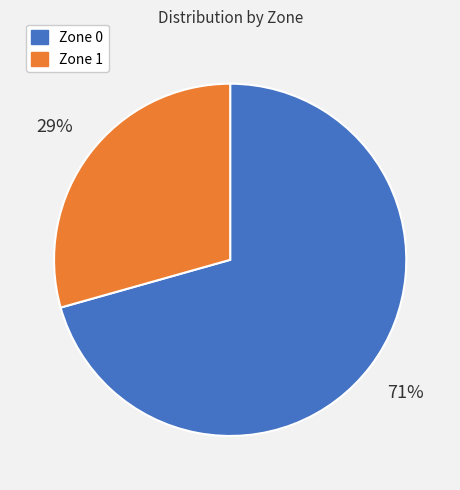

Rank the categories by value from highest to lowest.

Zone 0, Zone 1